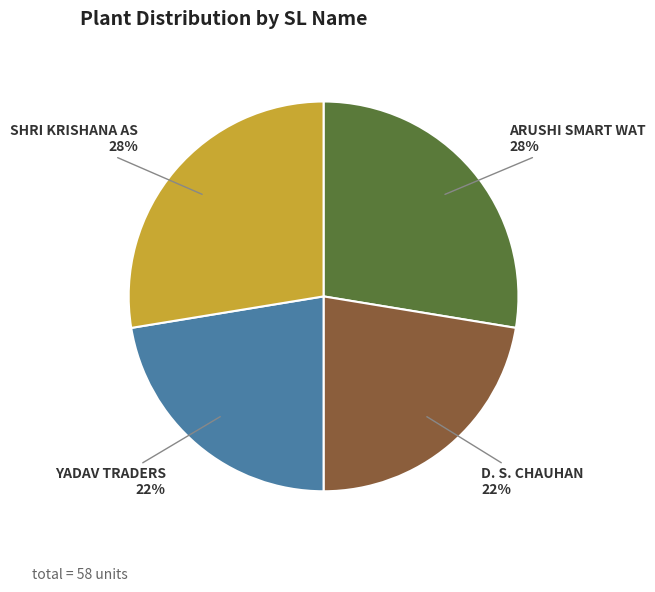

True or false: YADAV TRADERS accounts for 22% of the total.

True